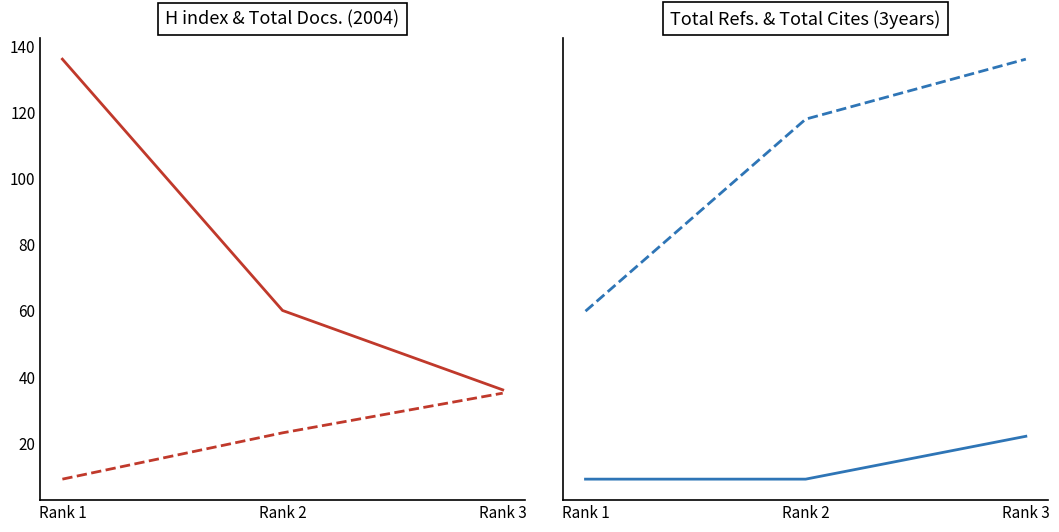

What is the difference between the highest and lowest values at Rank 3?

455